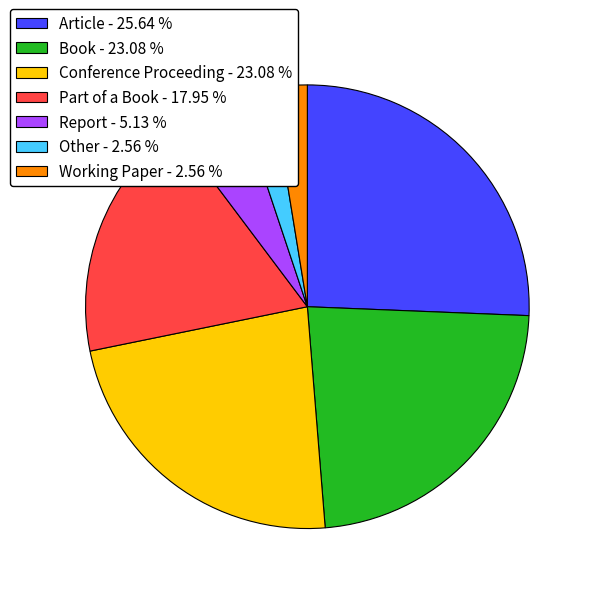

True or false: Book accounts for 15% of the total.

False